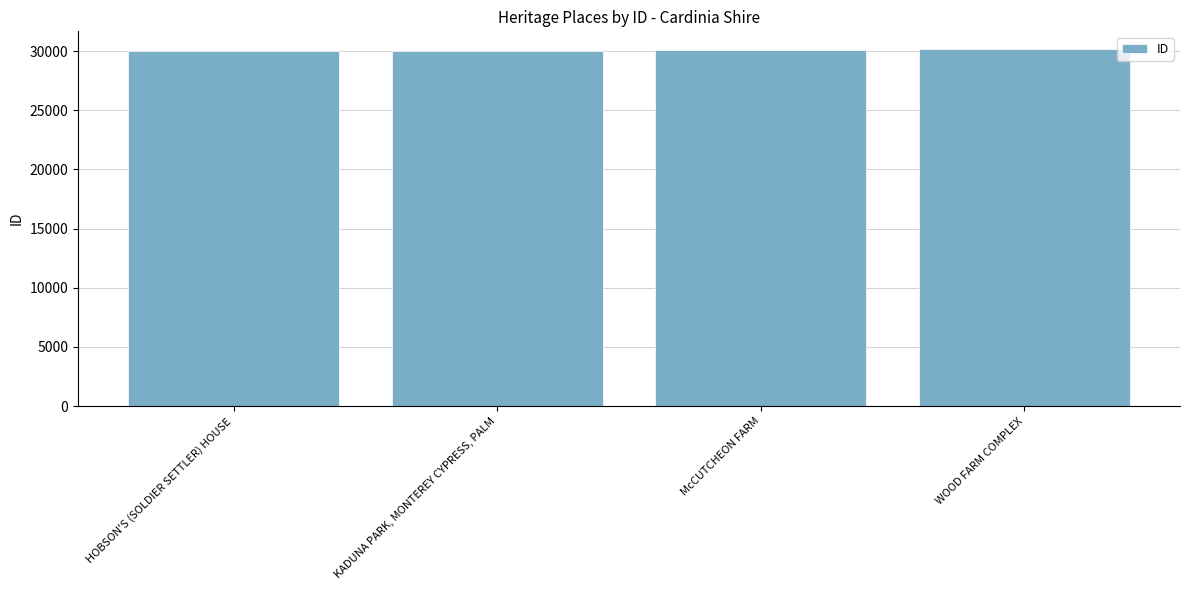

The chart shows a value of 40285 at WOOD FARM COMPLEX. True or false?

False